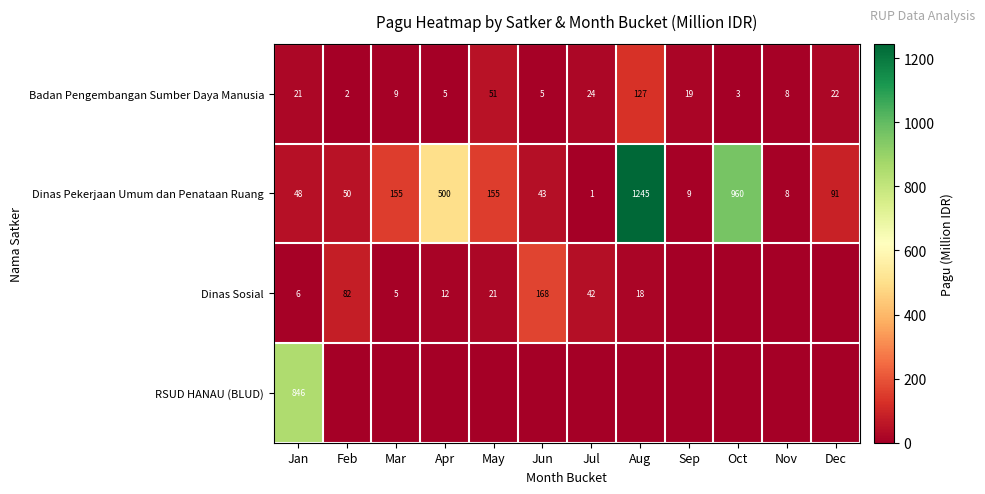

What value does the Dinas Pekerjaan Umum dan Penataan Ruang series have at Jan?

48